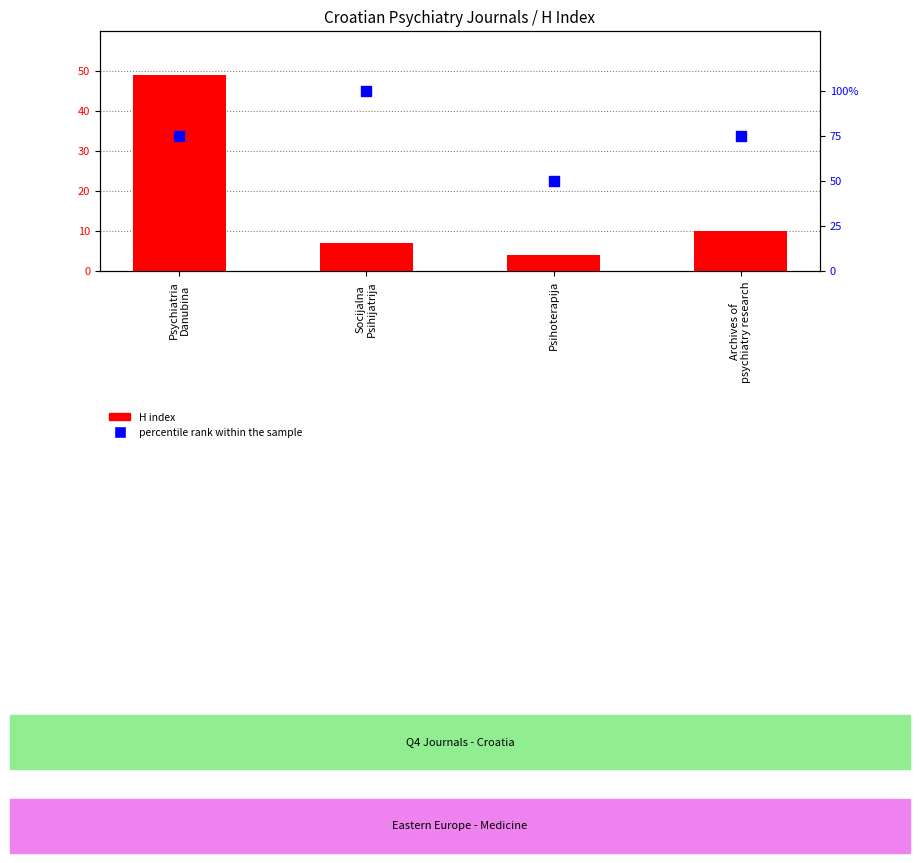

Which series reaches the minimum Y coordinate?

H index